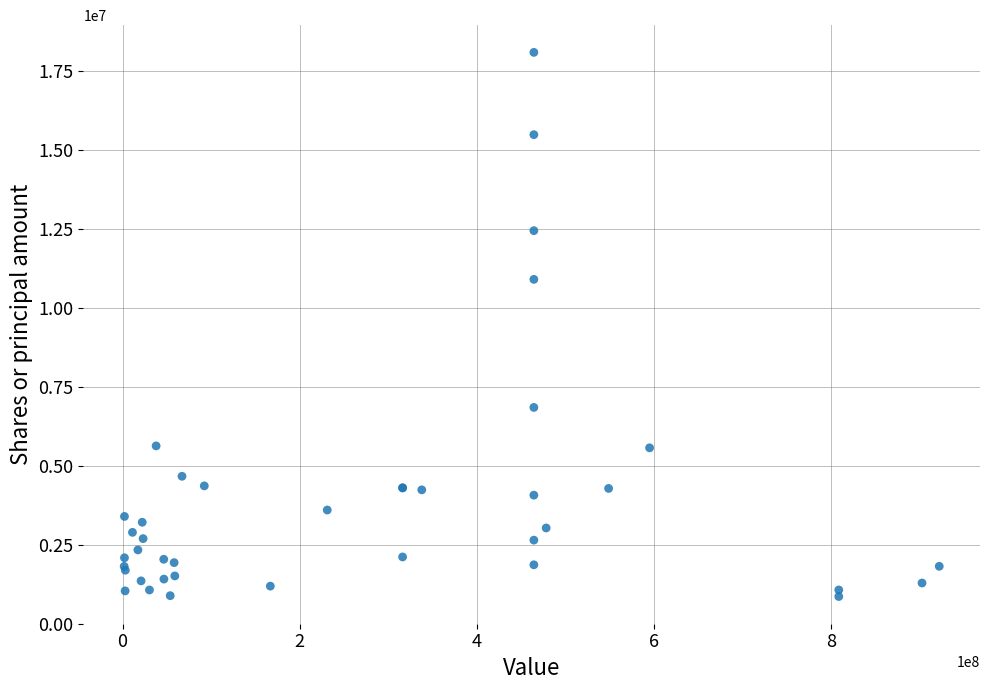

What Y value in the scatter plot is closest to 9471614?

10898624